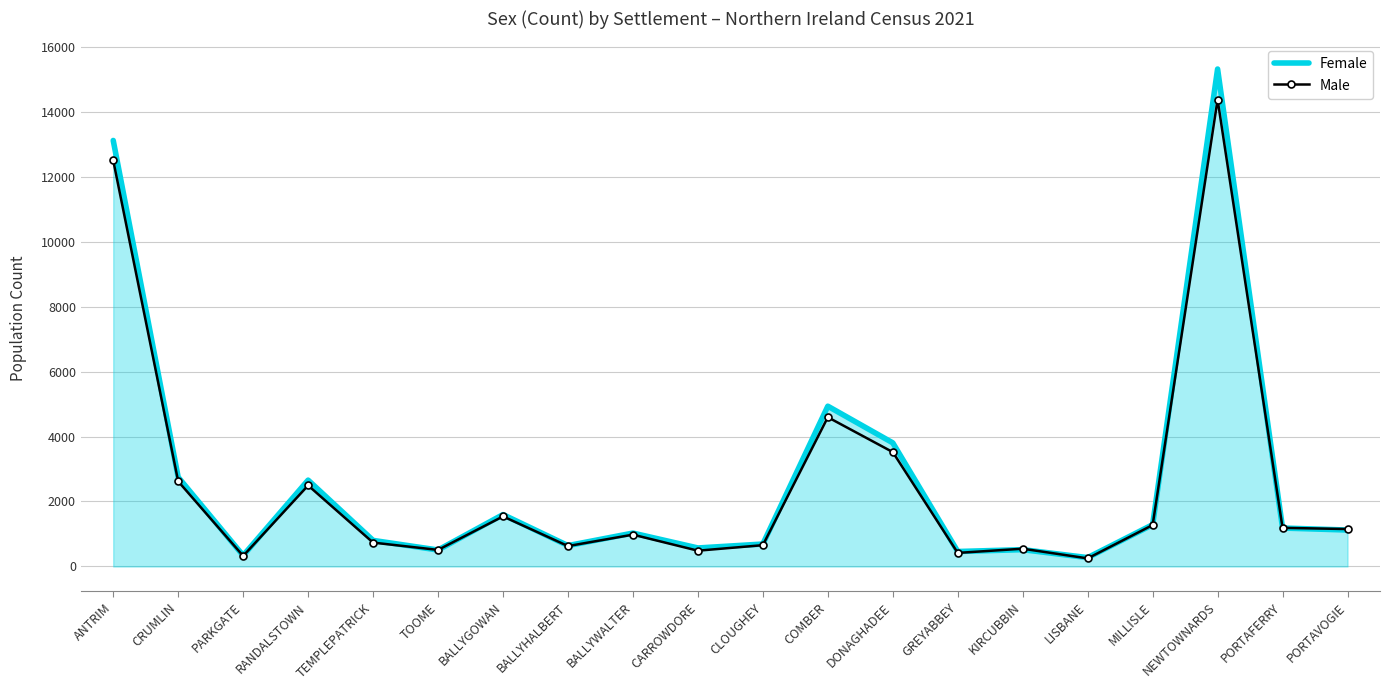

List the series in order of their peak value, lowest first.

Male, Female